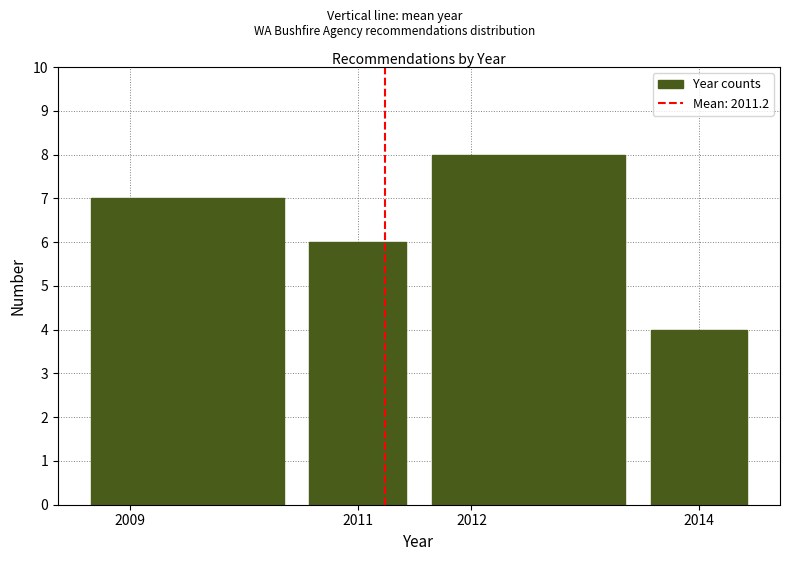

Over which range of the x-axis is the bar tallest?

2011.5 to 2013.5